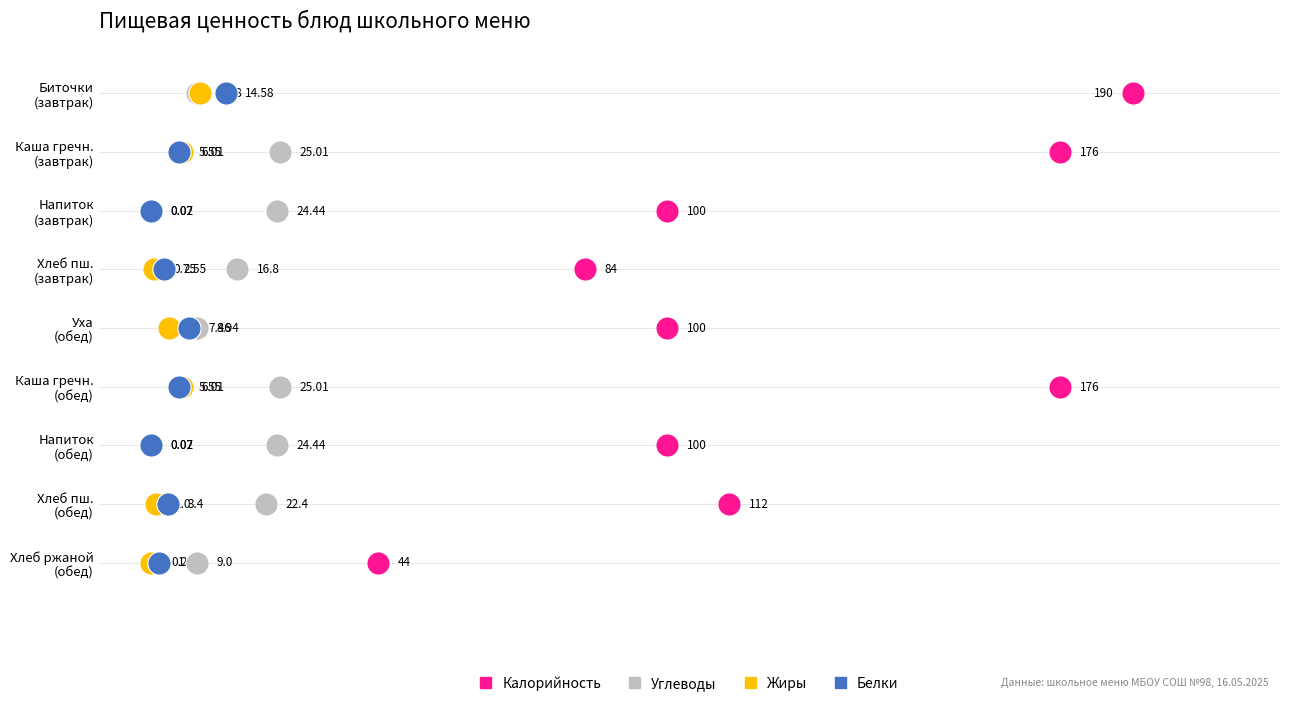

What are all the series names shown in the legend?

Калорийность, Углеводы, Жиры, Белки